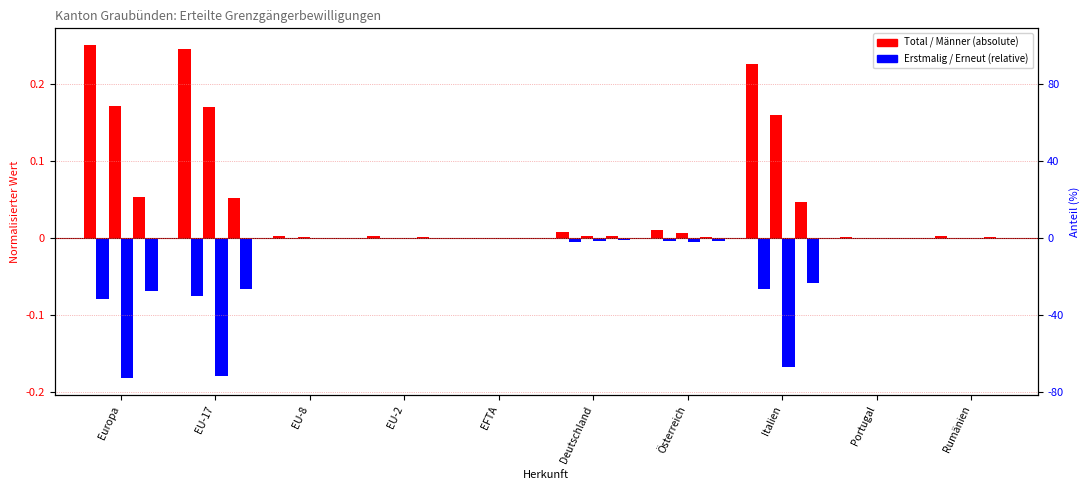

The Frauen (Total) series shows -0.1 at EU-17. True or false?

True